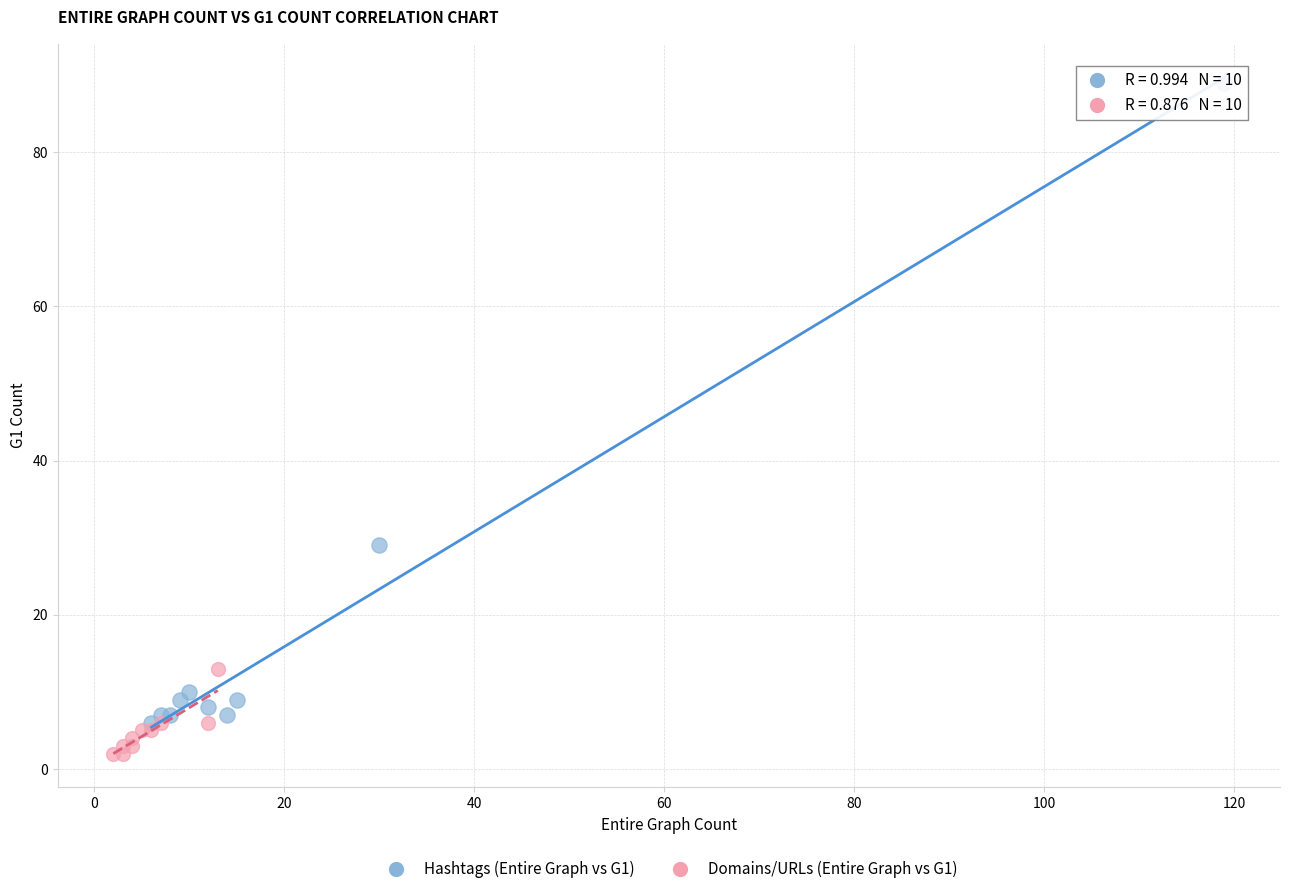

Which series contains the highest Y value?

Hashtags (Entire Graph vs G1)